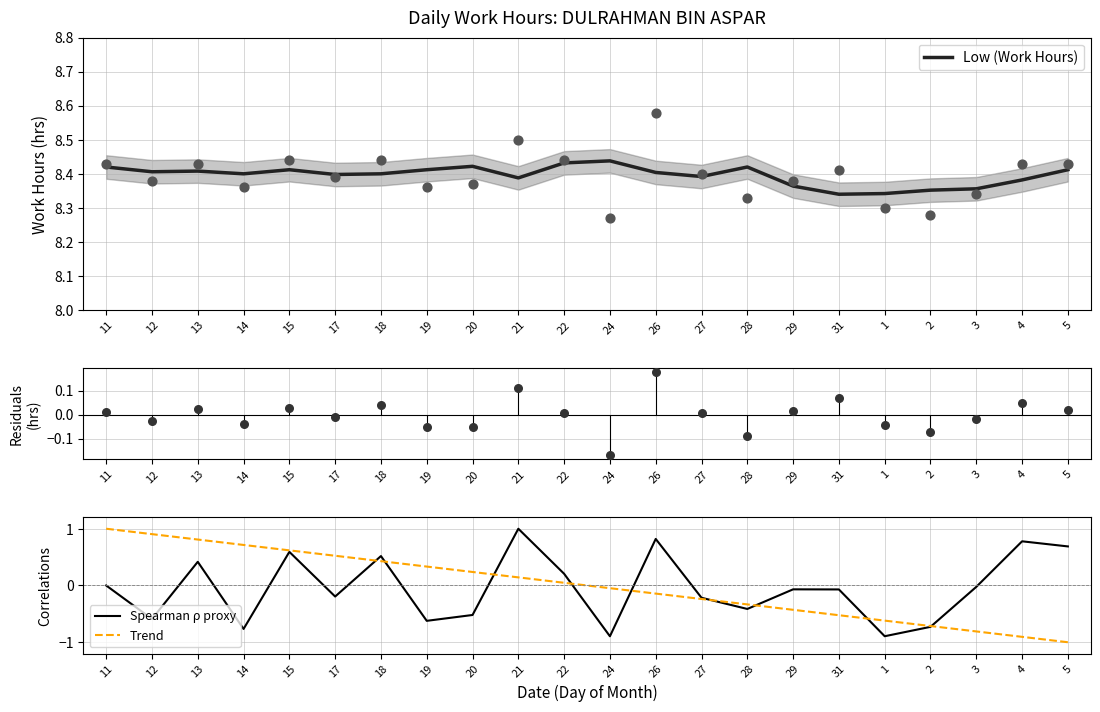

What are all the series names shown in the legend?

Low (Work Hours), Spearman ρ proxy, Trend